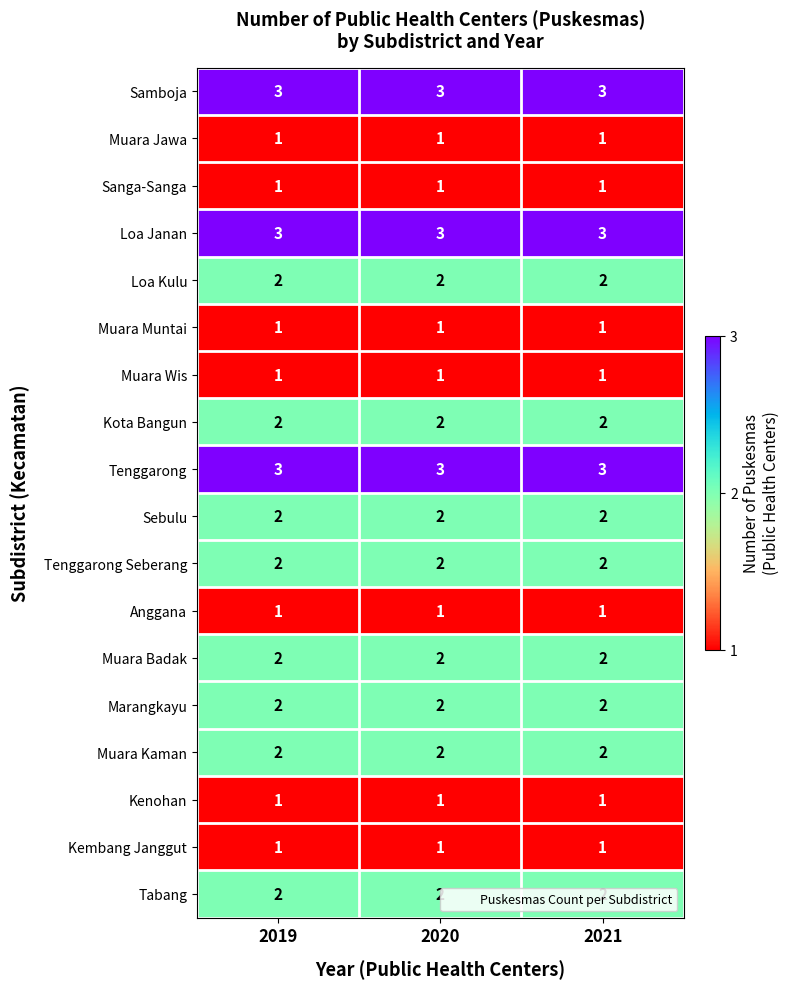

What is the greatest value displayed?

3